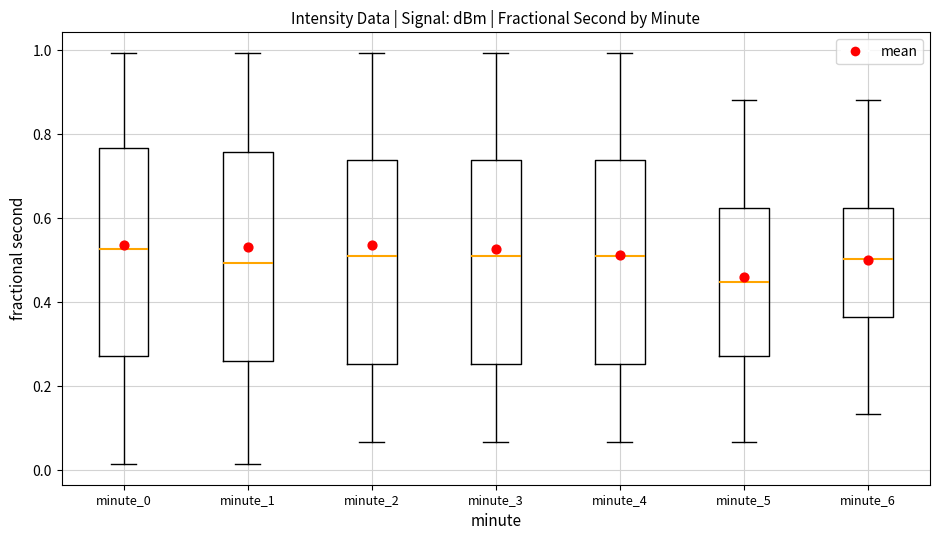

Where does the lower whisker of the box for minute_6 end on the y-axis? The values are not printed on the chart, so give them approximately, as read against the axis.

0.14